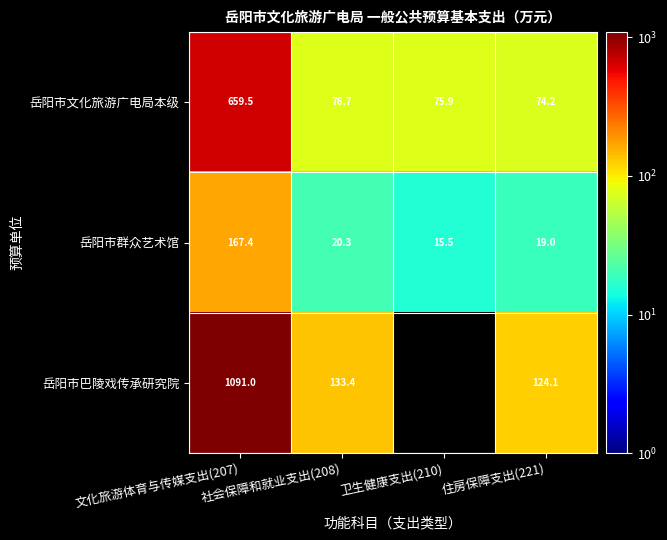

What is the total value across all series at 住房保障支出(221)?

217.3